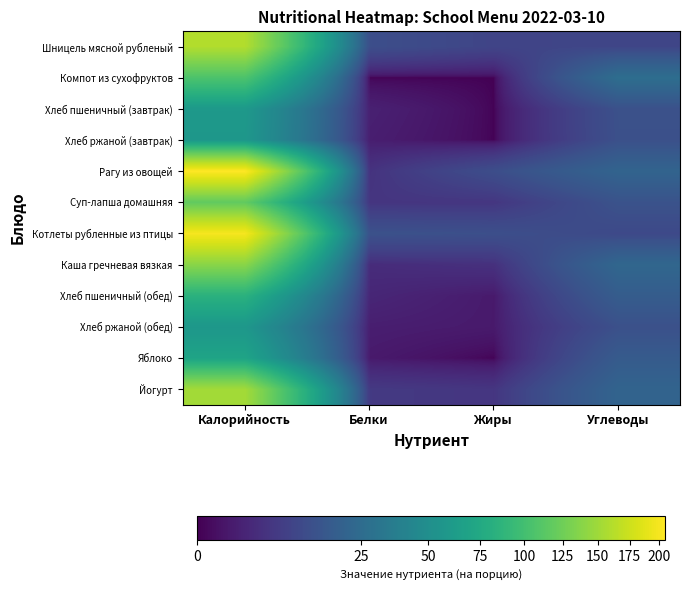

Reading left to right, list all the values displayed in this chart.

Шницель мясной рубленый: Калорийность=160.2	Белки=11.7	Жиры=8.6	Углеводы=9.0
Компот из сухофруктов: Калорийность=106.0	Белки=0.0	Жиры=0.0	Углеводы=26.4
Хлеб пшеничный (завтрак): Калорийность=58.8	Белки=1.7	Жиры=0.0	Углеводы=12.5
Хлеб ржаной (завтрак): Калорийность=57.5	Белки=1.4	Жиры=0.0	Углеводы=12.3
Рагу из овощей: Калорийность=205.0	Белки=4.4	Жиры=11.5	Углеводы=21.0
Суп-лапша домашняя: Калорийность=117.4	Белки=4.9	Жиры=5.0	Углеводы=13.2
Котлеты рубленные из птицы: Калорийность=199.2	Белки=12.8	Жиры=12.0	Углеводы=10.0
Каша гречневая вязкая: Калорийность=138.8	Белки=3.2	Жиры=4.0	Углеводы=22.5
Хлеб пшеничный (обед): Калорийность=83.0	Белки=2.4	Жиры=1.0	Углеводы=17.5
Хлеб ржаной (обед): Калорийность=57.5	Белки=1.4	Жиры=1.0	Углеводы=12.3
Яблоко: Калорийность=69.6	Белки=1.0	Жиры=0.0	Углеводы=16.8
Йогурт: Калорийность=152.2	Белки=5.8	Жиры=5.0	Углеводы=21.0